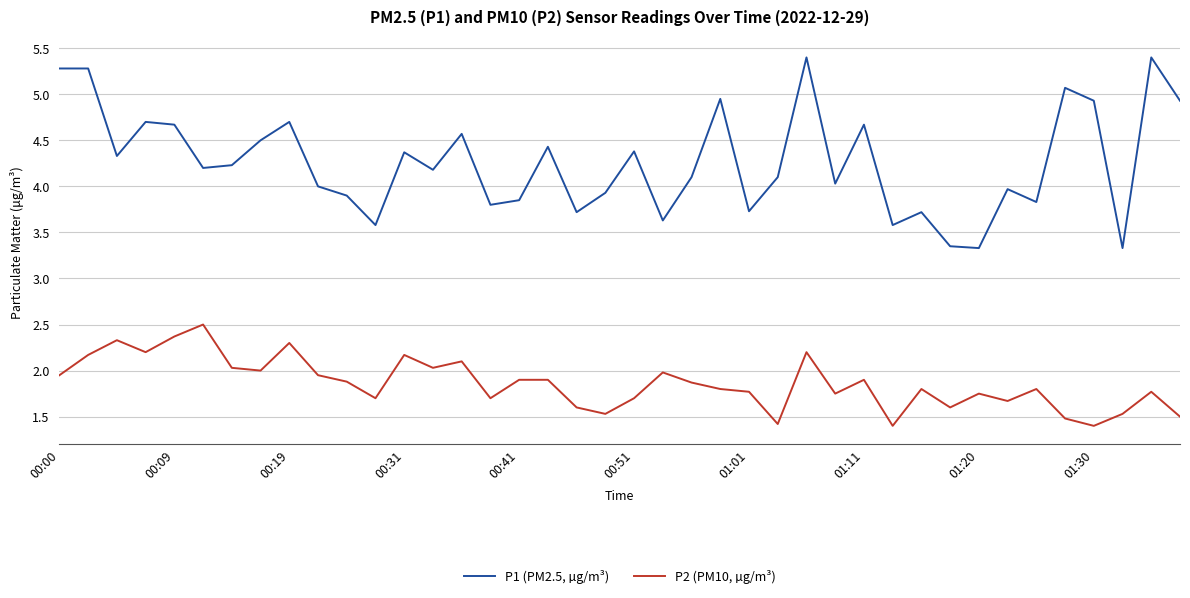

True or false: P1 (PM2.5, µg/m³) and P2 (PM10, µg/m³) cross at least once.

False